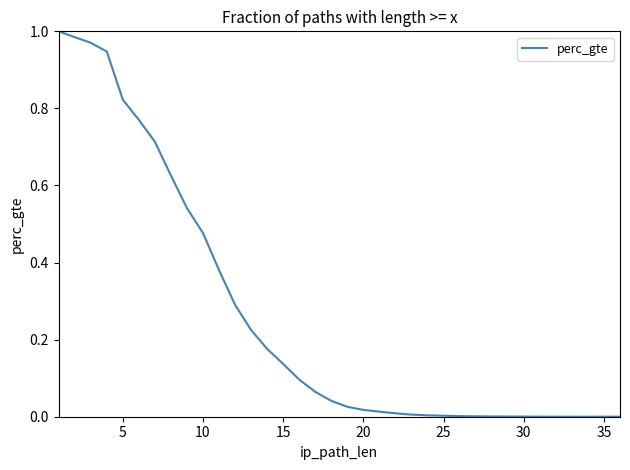

At which label is the value closest to 0?

35